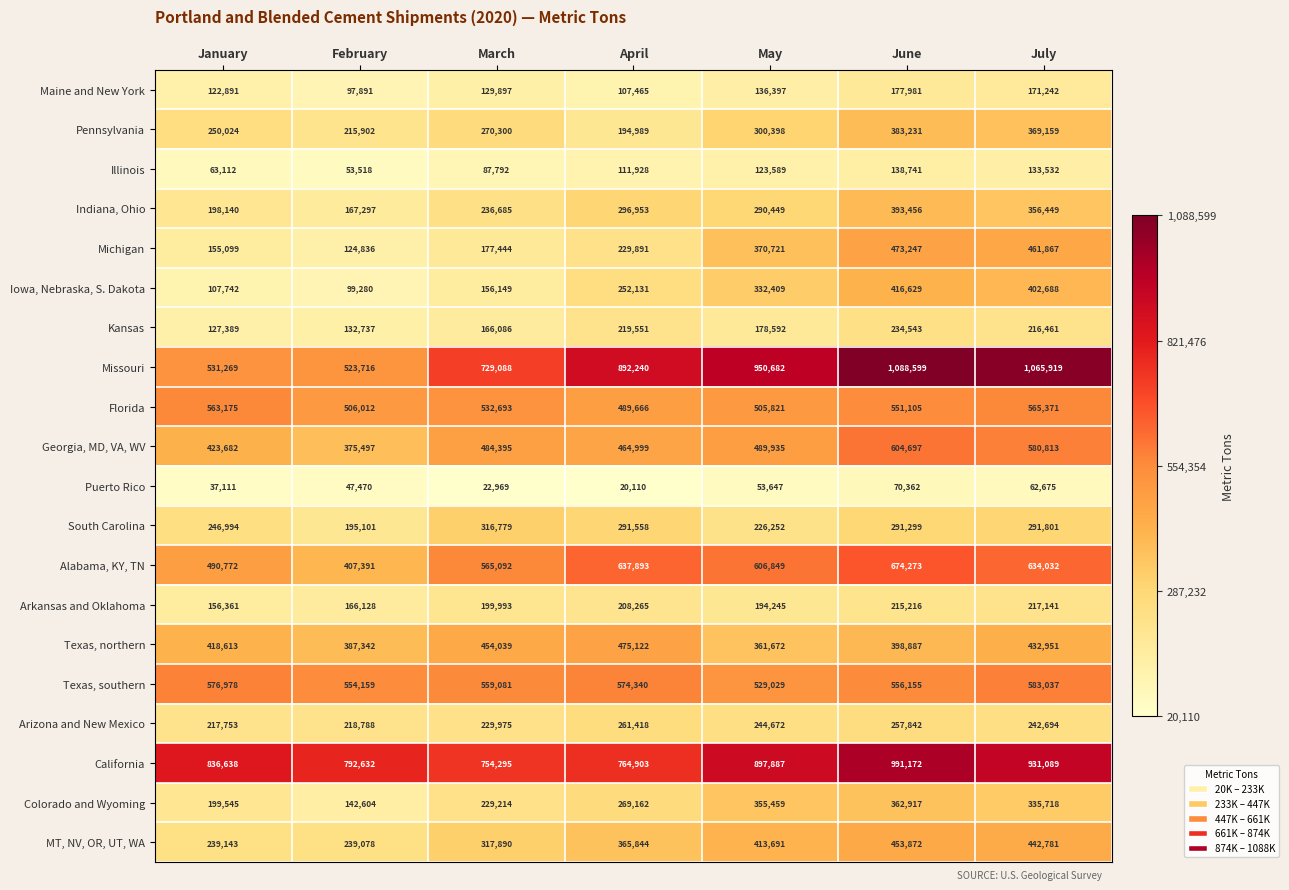

Which series has the largest range (max minus min)?

Missouri